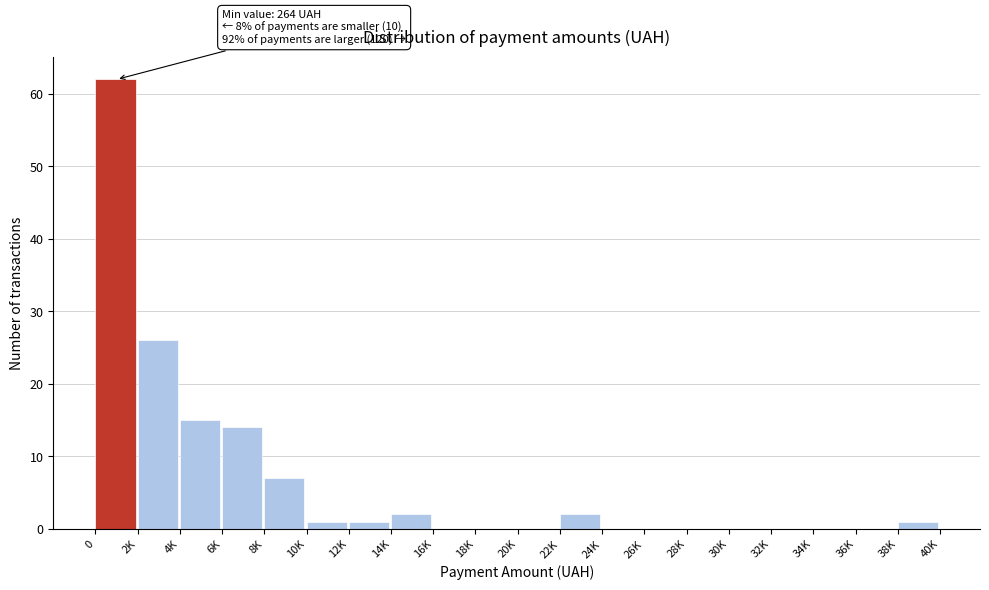

Reading left to right, extract all data points from this chart.

0=62	2K=26	4K=15	6K=14	8K=7	10K=1	12K=1	14K=2	16K=0	18K=0	20K=0	22K=2	24K=0	26K=0	28K=0	30K=0	32K=0	34K=0	36K=0	38K=1